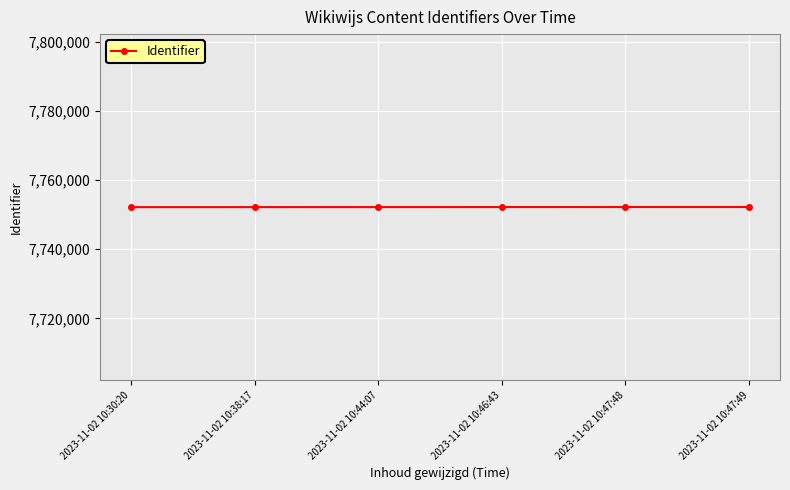

What is the change in value from 2023-11-02 10:38:17 to 2023-11-02 10:46:43?

+19